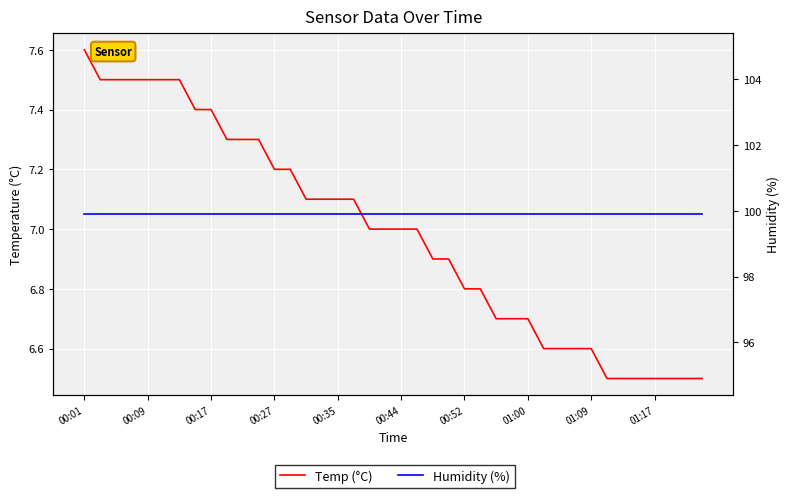

How many lines are shown in the chart?

2